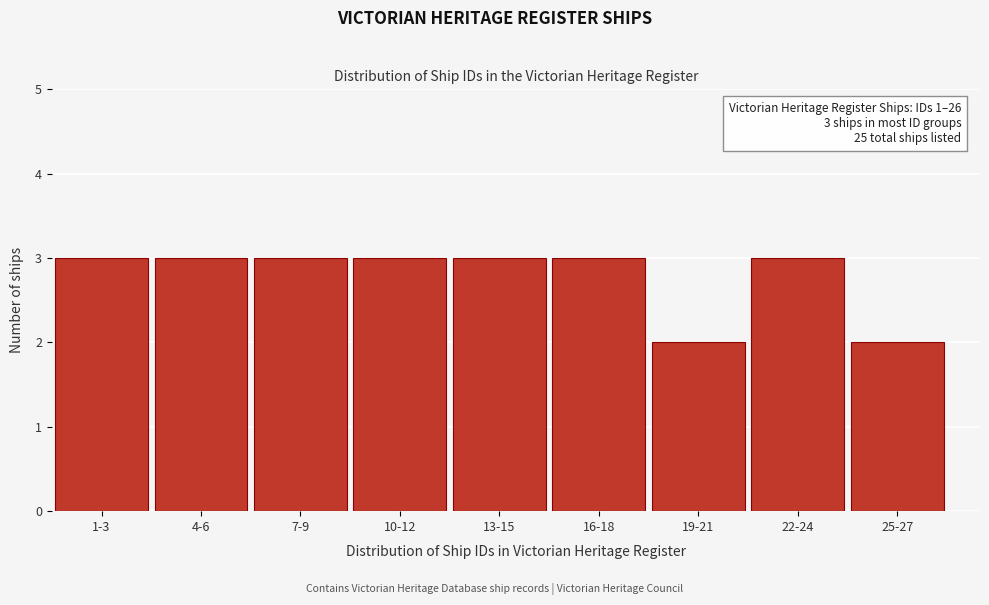

Reading left to right, what are all the values shown in this chart?

1-3=3	4-6=3	7-9=3	10-12=3	13-15=3	16-18=3	19-21=2	22-24=3	25-27=2